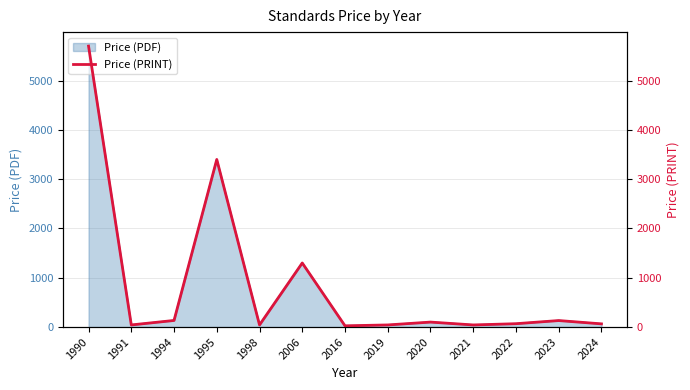

What is the approximate value at 2019?

43.0